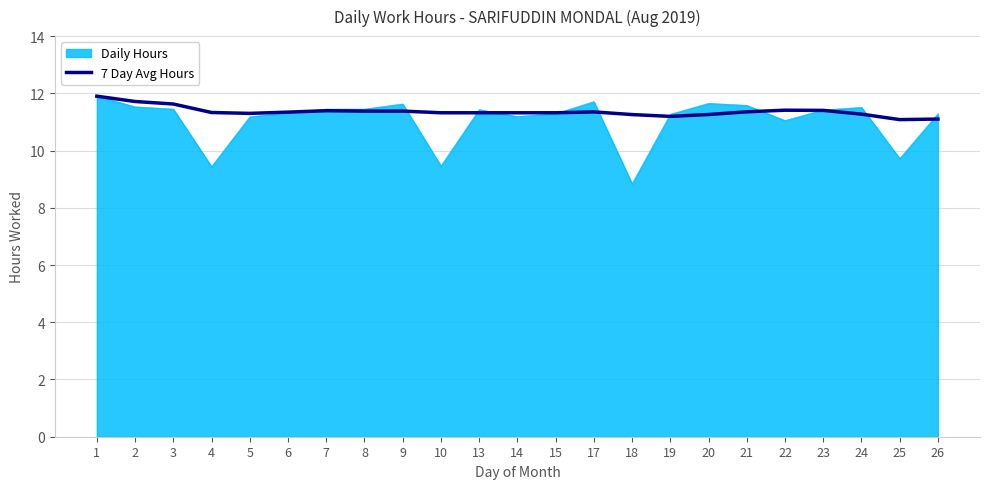

How many lines are shown in the chart?

2